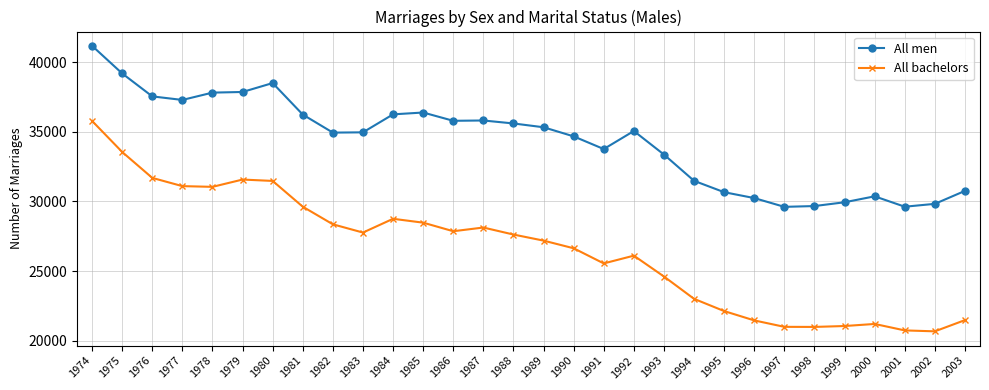

True or false: All men and All bachelors cross at least once.

False